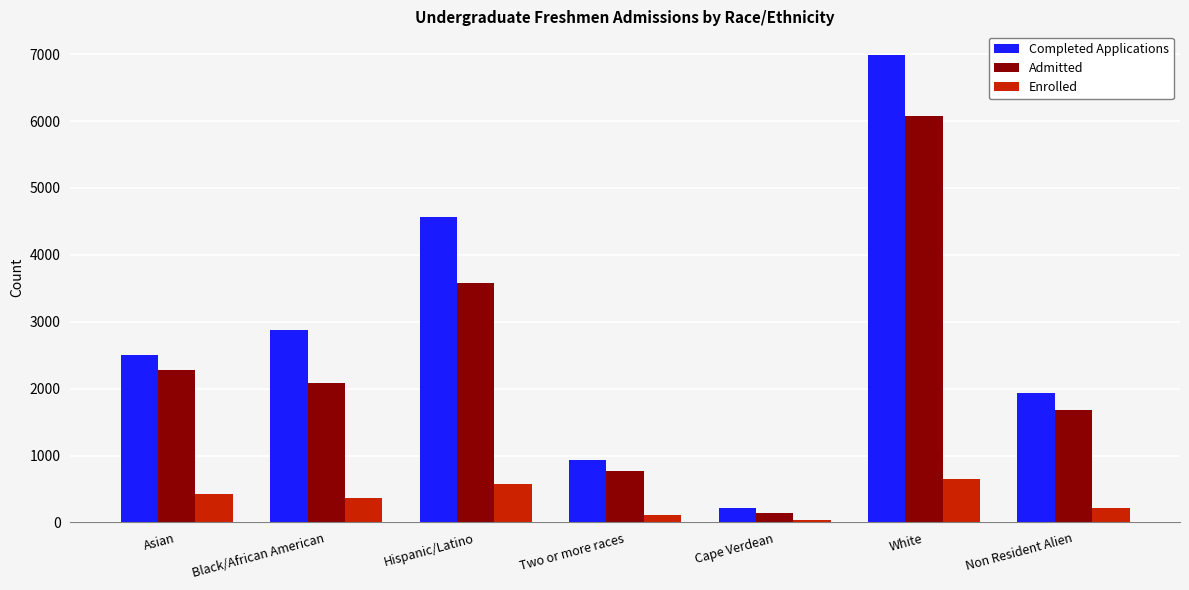

List the series in order of their peak value, lowest first.

Enrolled, Admitted, Completed Applications